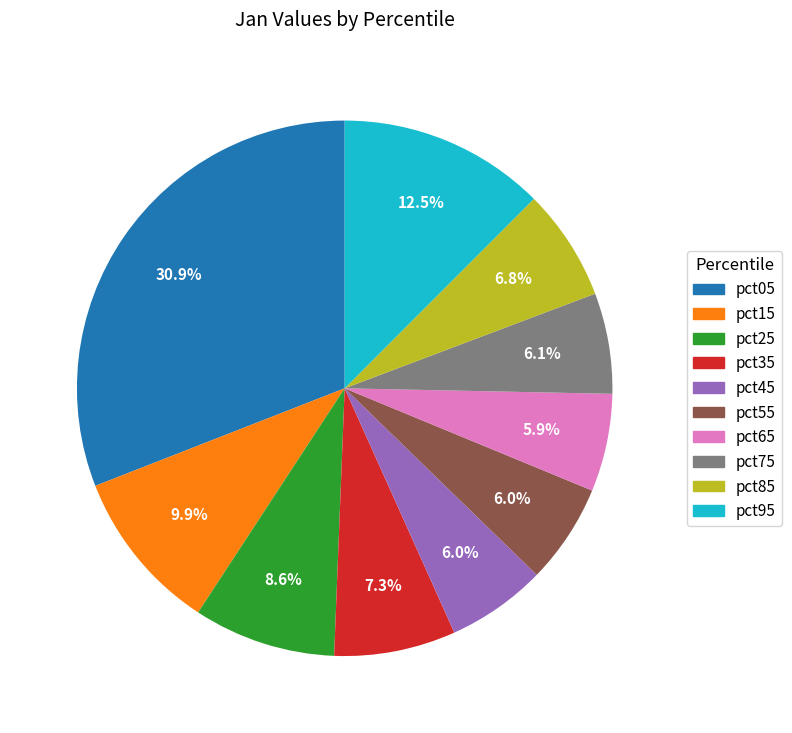

True or false: pct15 accounts for 20% of the total.

False